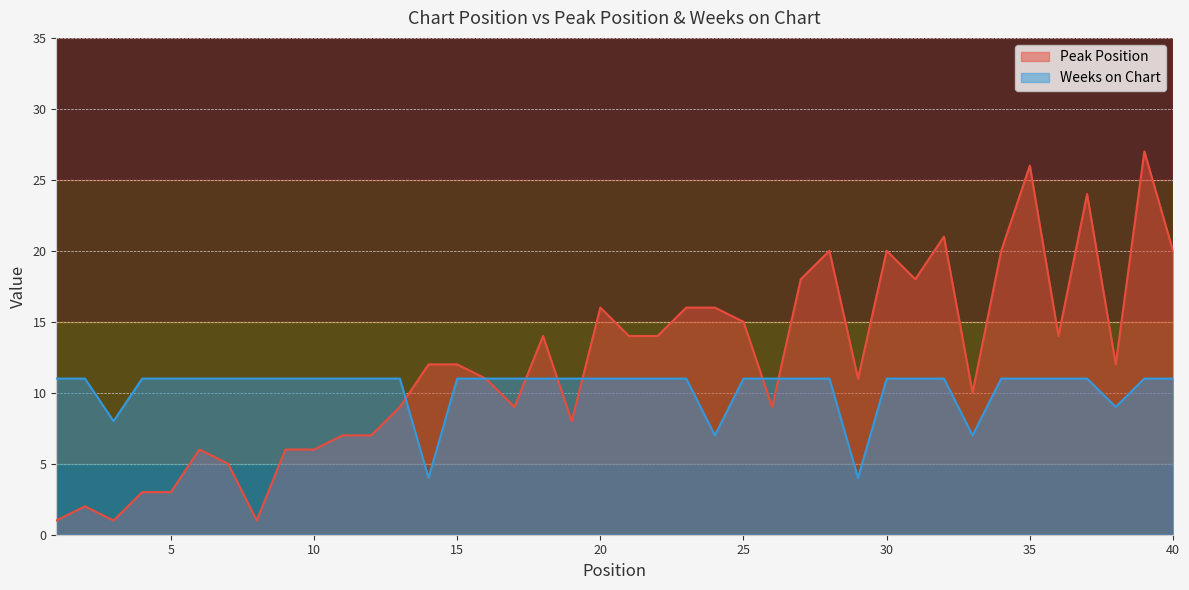

The value of Weeks on Chart at 38 is 12. True or false?

False